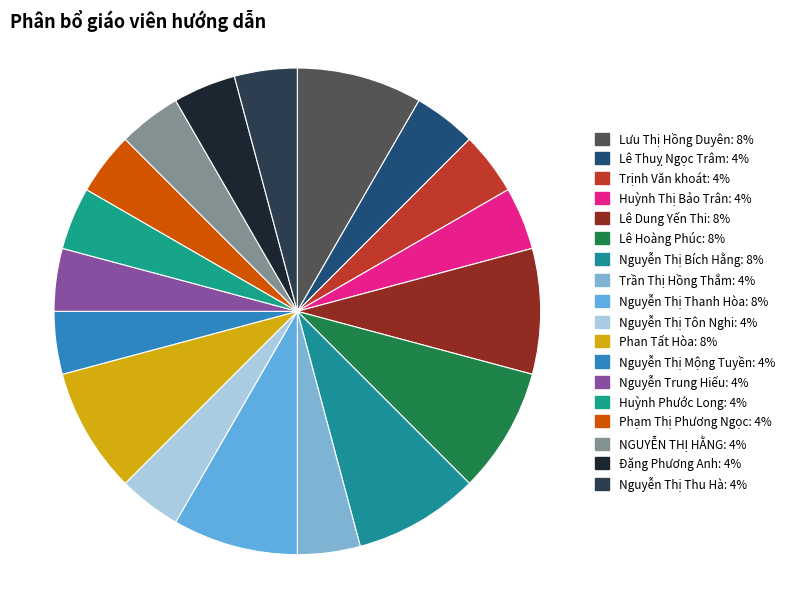

What is the ratio of the value at Nguyễn Thị Mộng Tuyền to the value at Nguyễn Thị Bích Hằng?

0.5